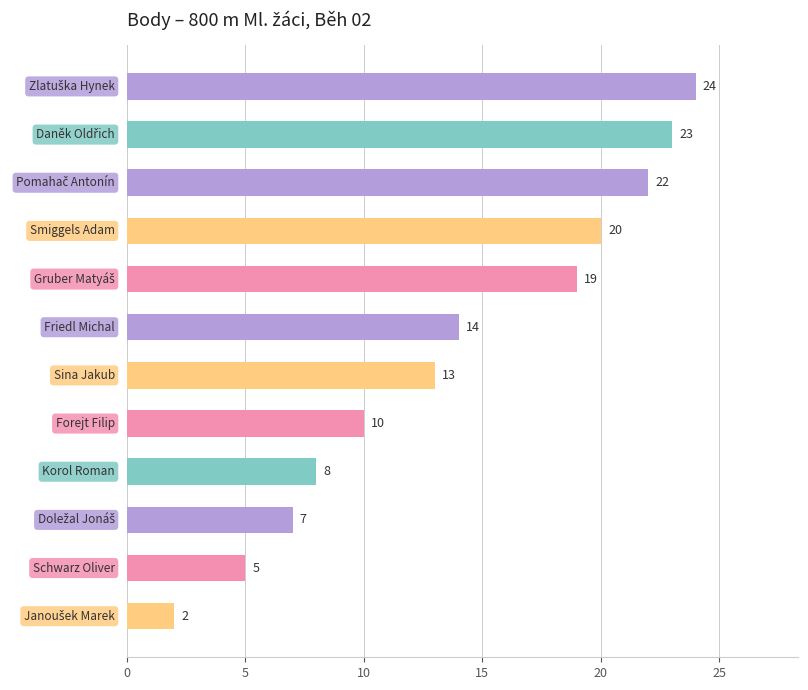

What is the difference between the second highest and minimum values?

21